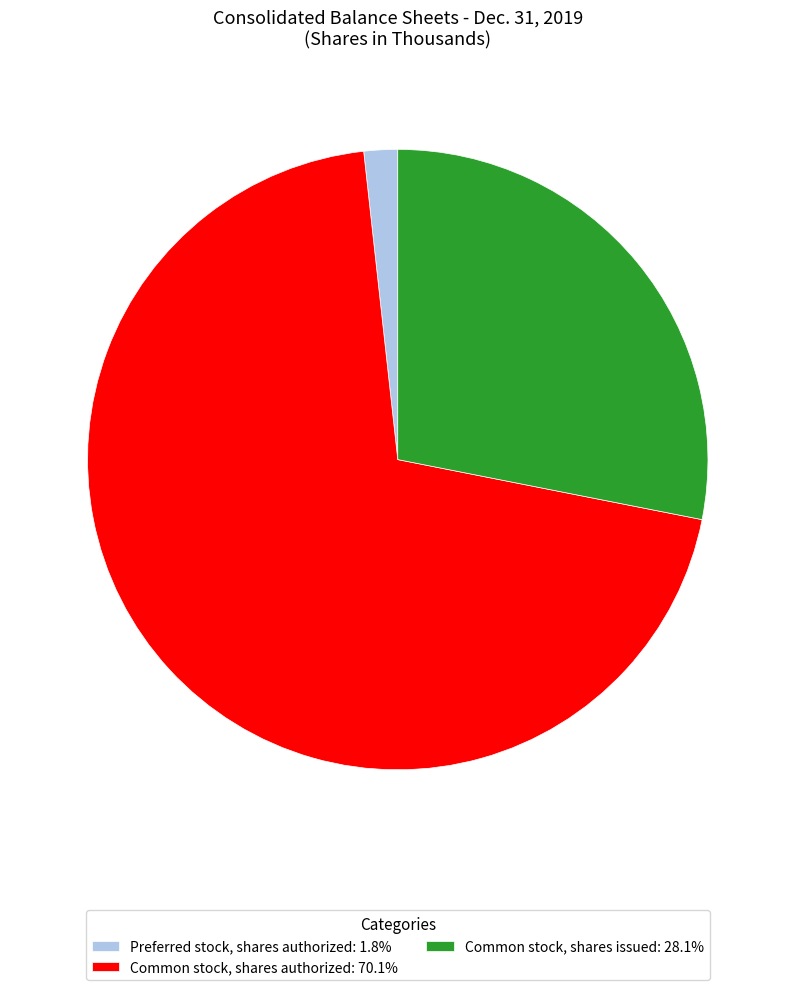

Combined, do Common stock, shares issued: 28.1% and Preferred stock, shares authorized: 1.8% account for over 50%?

No